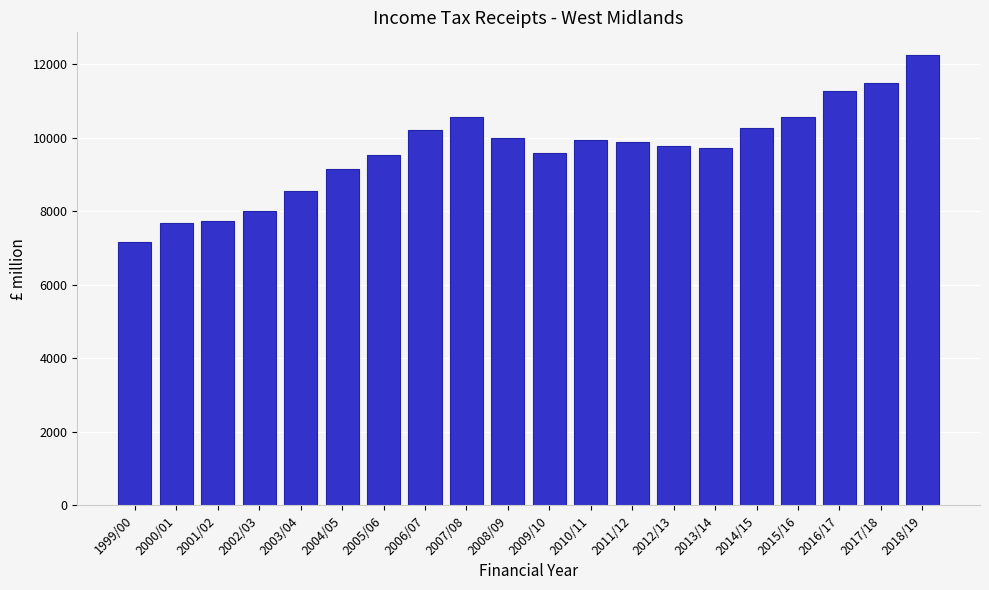

What is the change in value from 2009/10 to 2018/19?

+2665